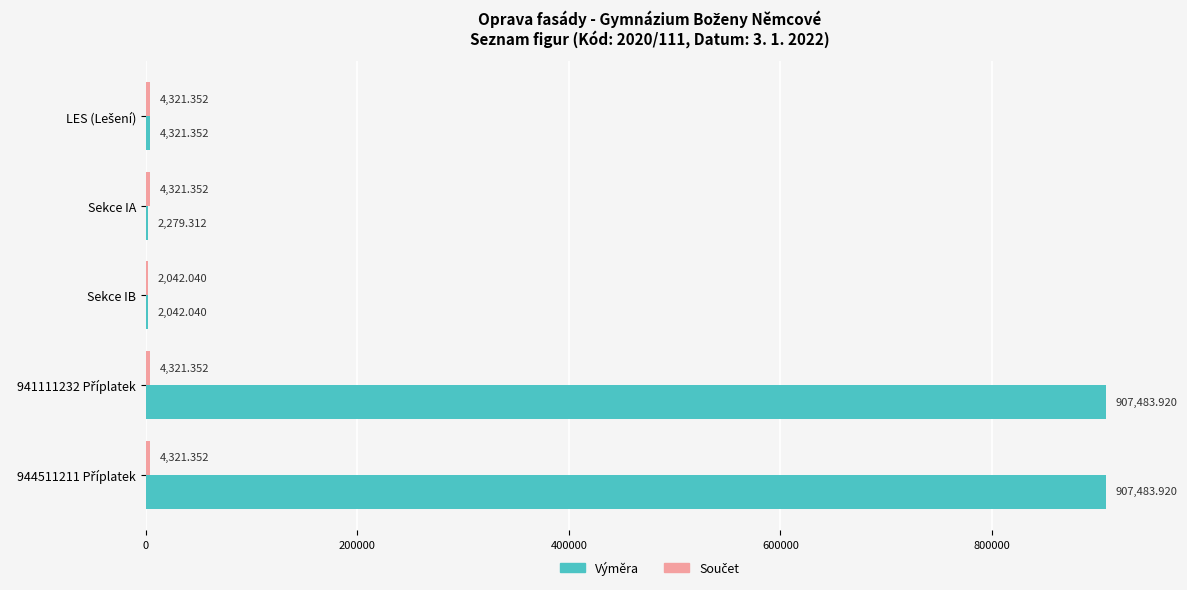

Which series has the largest total across all categories?

Výměra